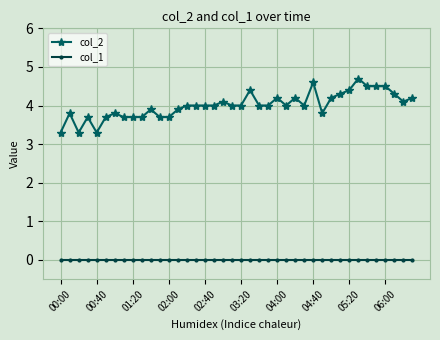

What is the sum of all col_2 values?

160.2